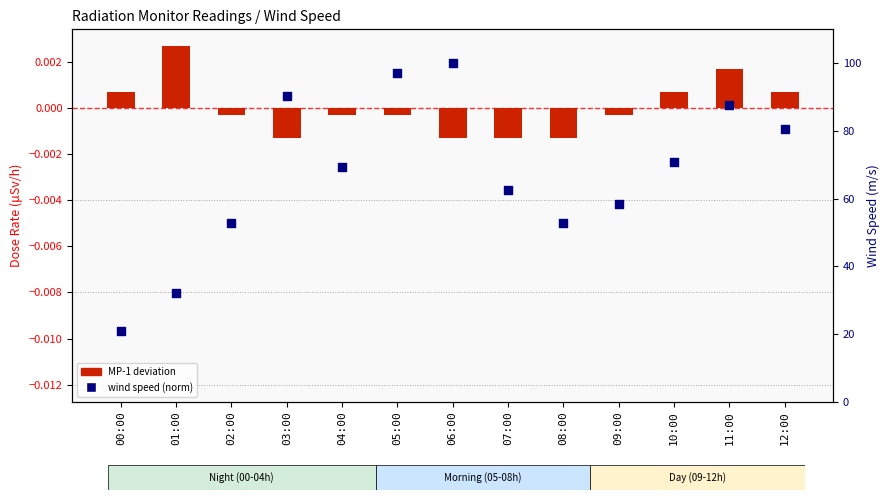

Is the value of wind speed (norm) at 05:00 greater than the value of MP-1 deviation at 04:00?

Yes